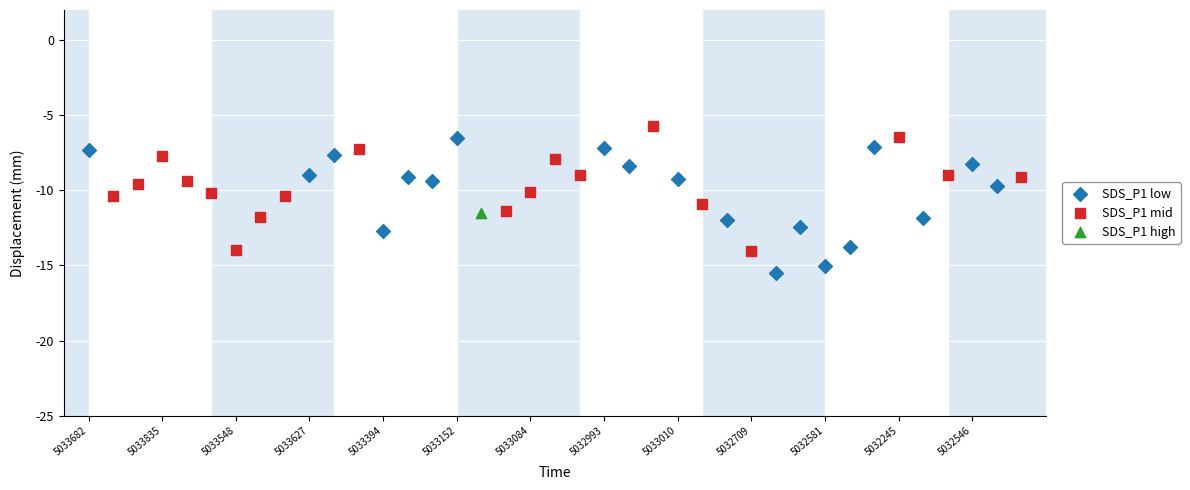

What are all the series names shown in the legend?

SDS_P1 low, SDS_P1 mid, SDS_P1 high